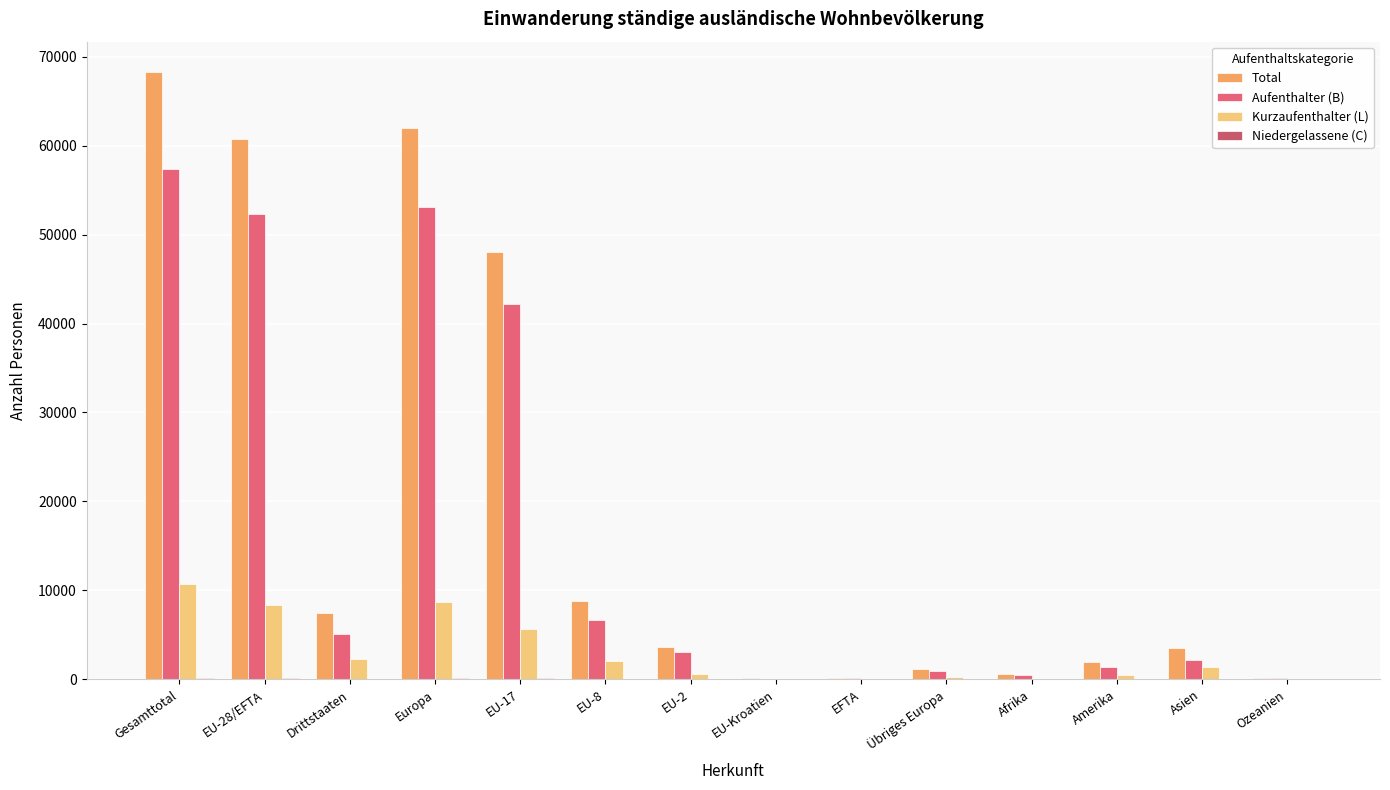

Count the number of categories in the chart.

14